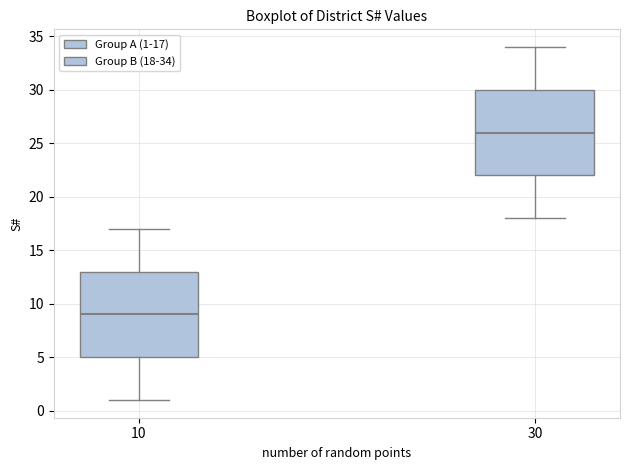

Which box's median line is the highest?

30